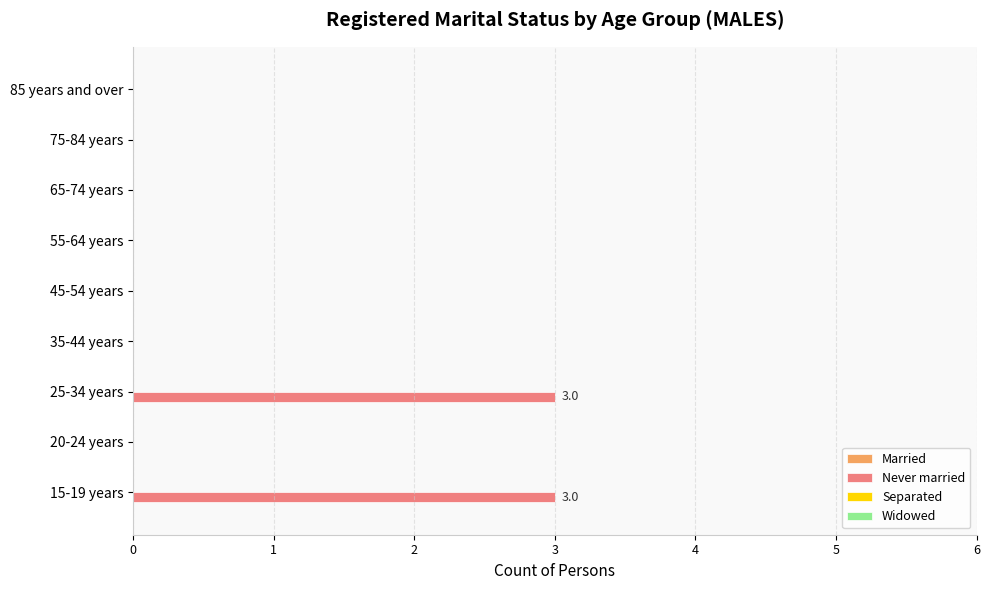

What is the sum of all values?

6